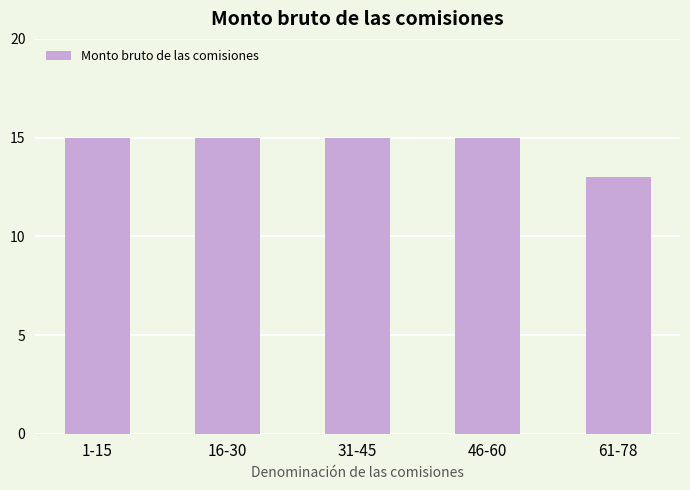

True or false: the data shows 15 at 46-60.

True